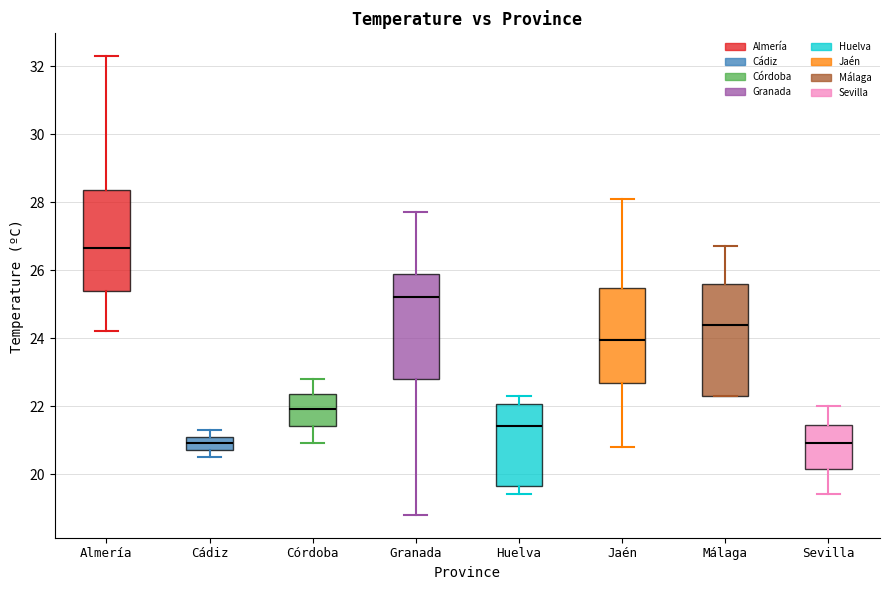

Where does the lower whisker of the box for Sevilla end on the y-axis? The values are not printed on the chart, so give them approximately, as read against the axis.

19.4